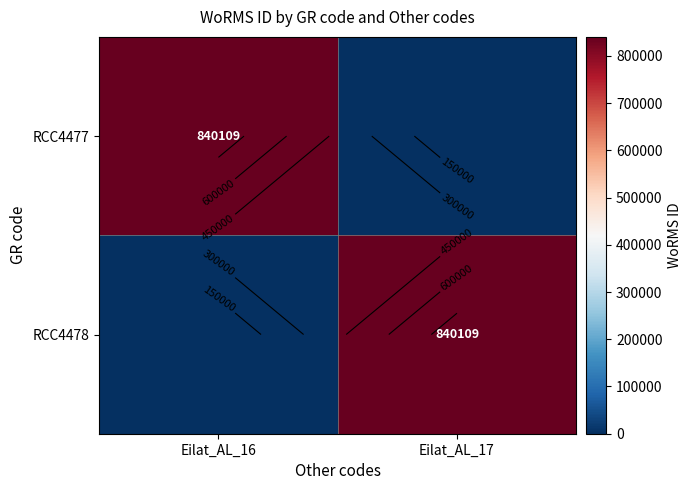

At Eilat_AL_16, list the series in order from smallest to largest.

RCC4478, RCC4477